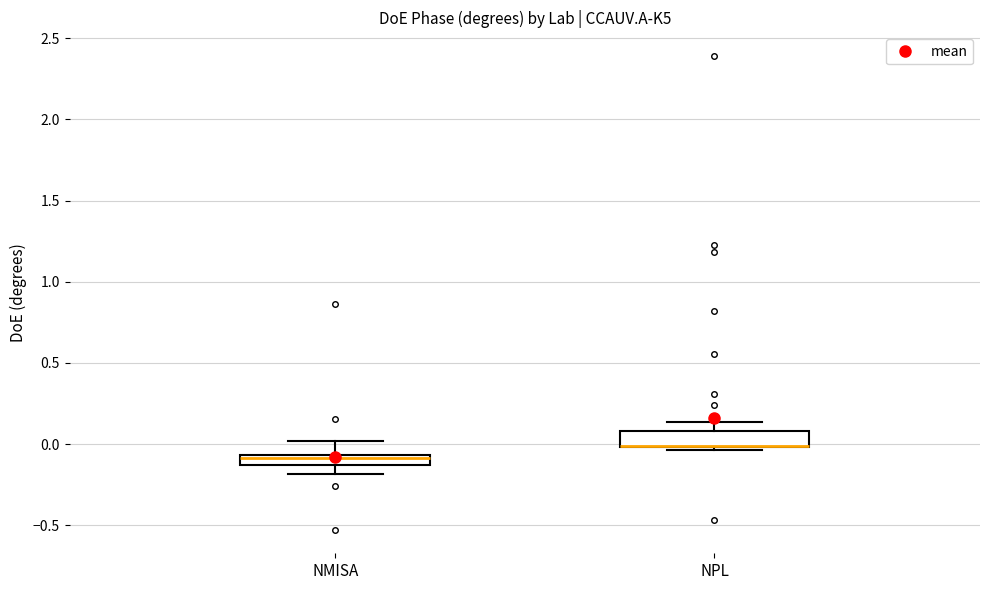

Where does the median line of the box for NMISA sit on the y-axis? The values are not printed on the chart, so give them approximately, as read against the axis.

-0.10